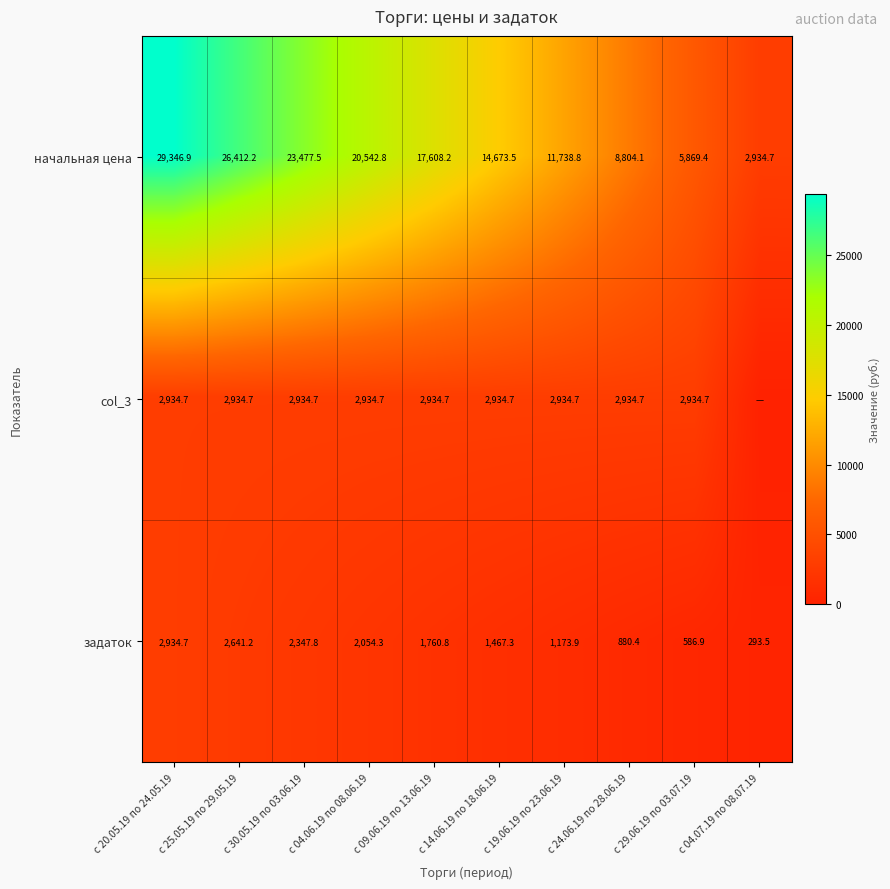

What value does the задаток series have at с 20.05.19 по 24.05.19?

2934.7